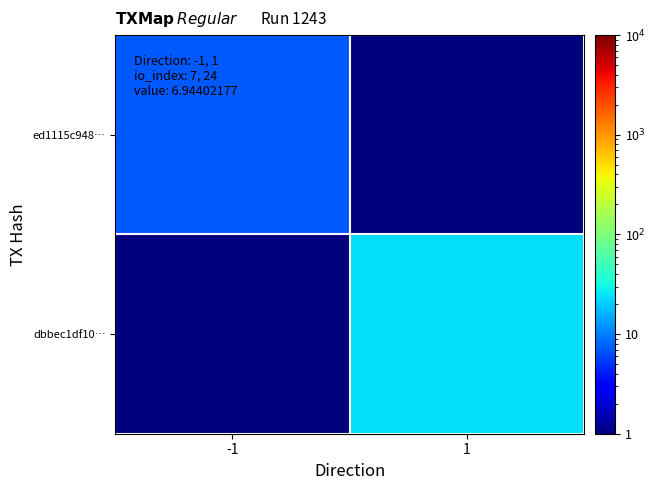

Rank the series by their maximum value, from highest to lowest.

dbbec1df10…, ed1115c948…